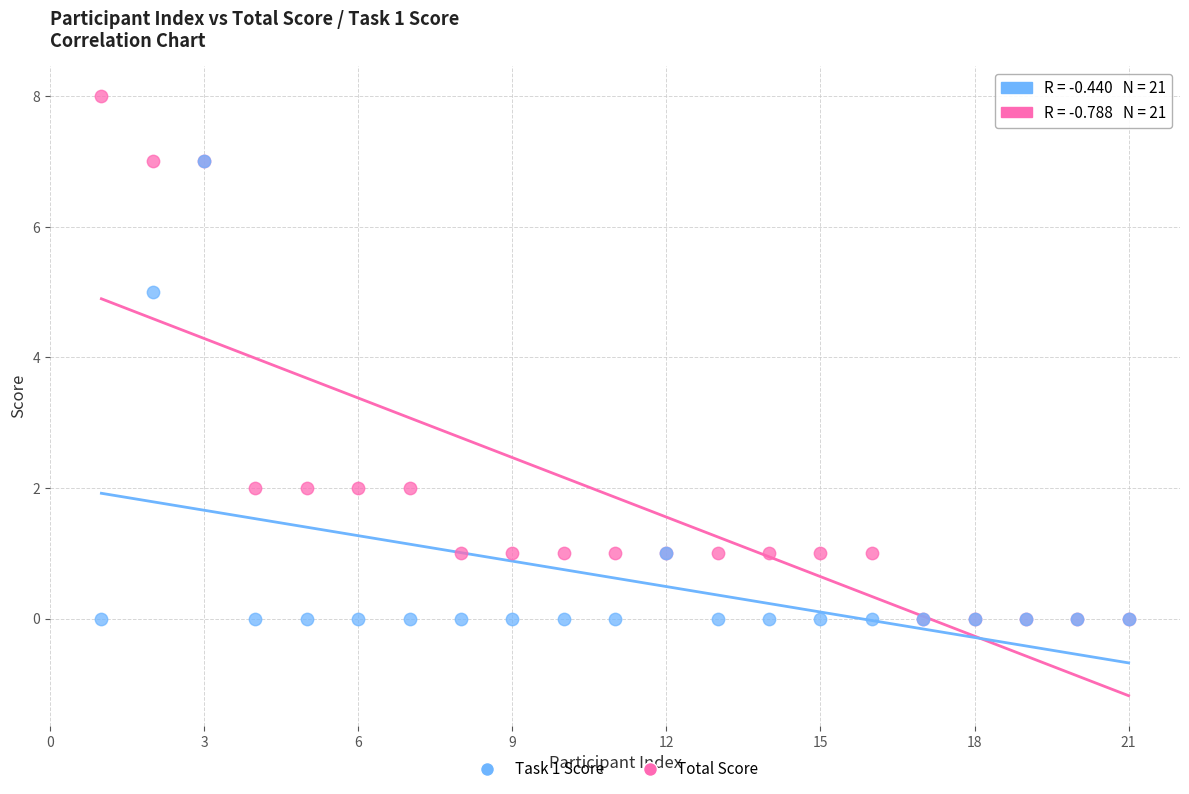

Which series contains the highest Y value?

Total Score